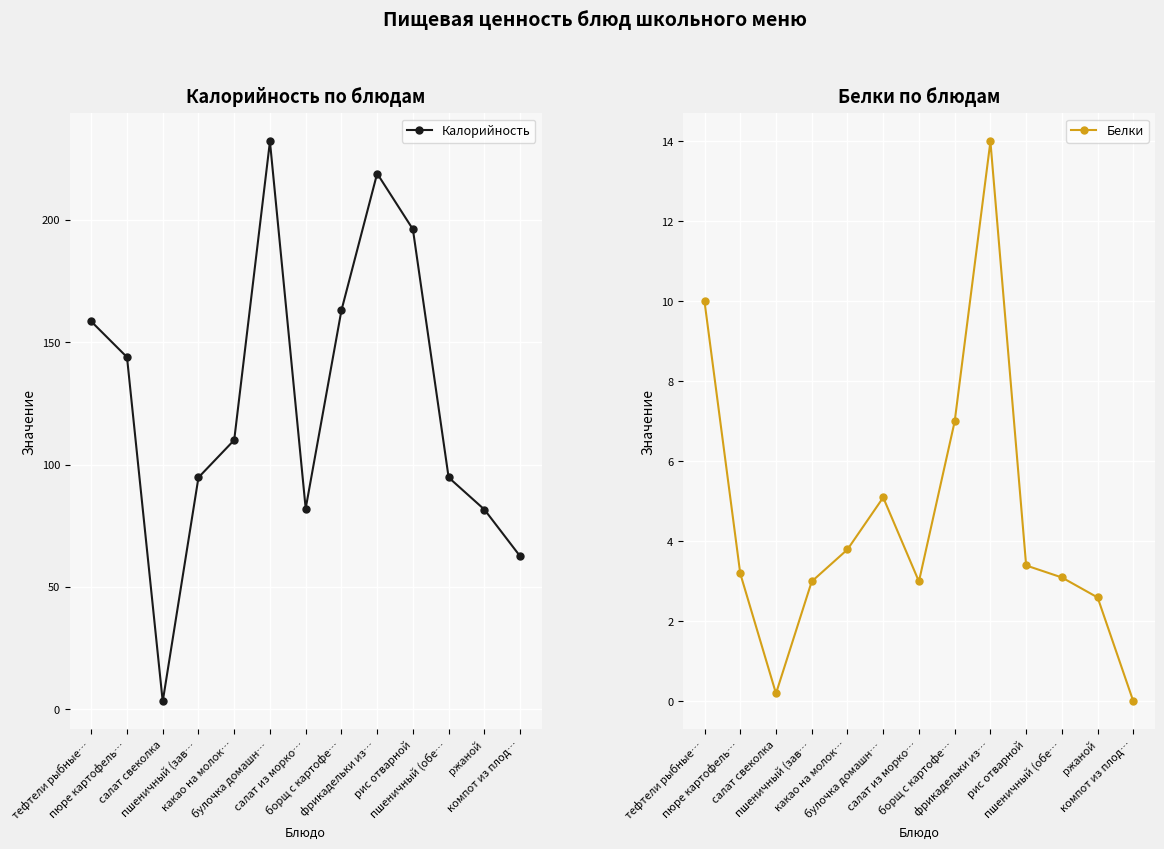

True or false: Калорийность and Белки cross at least once.

False